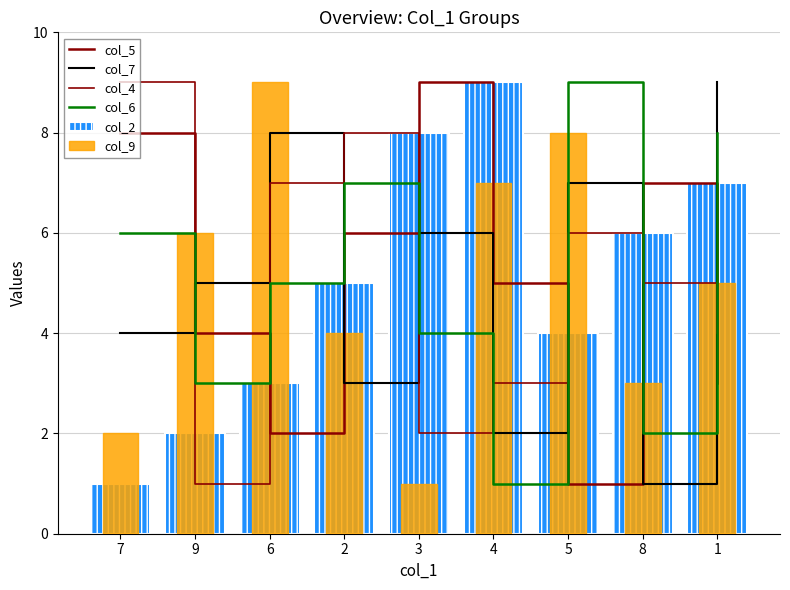

Reading left to right, list all the values displayed in this chart.

col_5: 7=8	9=4	6=2	2=6	3=9	4=5	5=1	8=7	1=3
col_7: 7=4	9=5	6=8	2=3	3=6	4=2	5=7	8=1	1=9
col_4: 7=9	9=1	6=7	2=8	3=2	4=3	5=6	8=5	1=4
col_6: 7=6	9=3	6=5	2=7	3=4	4=1	5=9	8=2	1=8
col_2: 7=1	9=2	6=3	2=5	3=8	4=9	5=4	8=6	1=7
col_9: 7=2	9=6	6=9	2=4	3=1	4=7	5=8	8=3	1=5